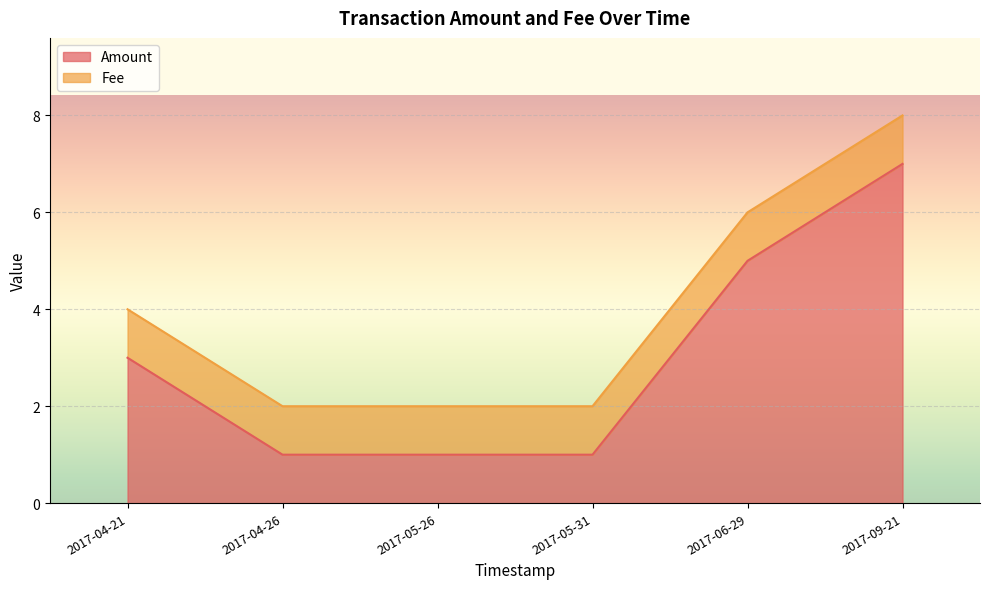

The value of Fee at 2017-04-26 is 0. True or false?

False